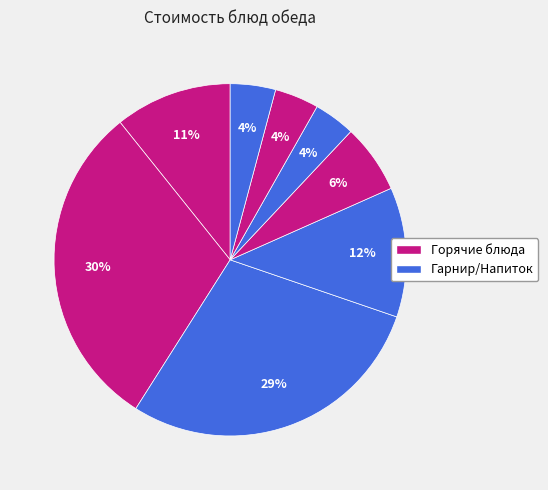

Does any single category account for the majority?

No